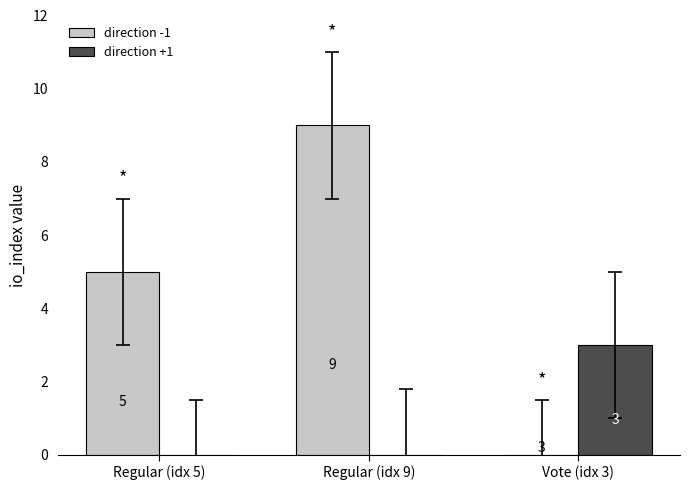

What is the maximum value shown in the chart?

9